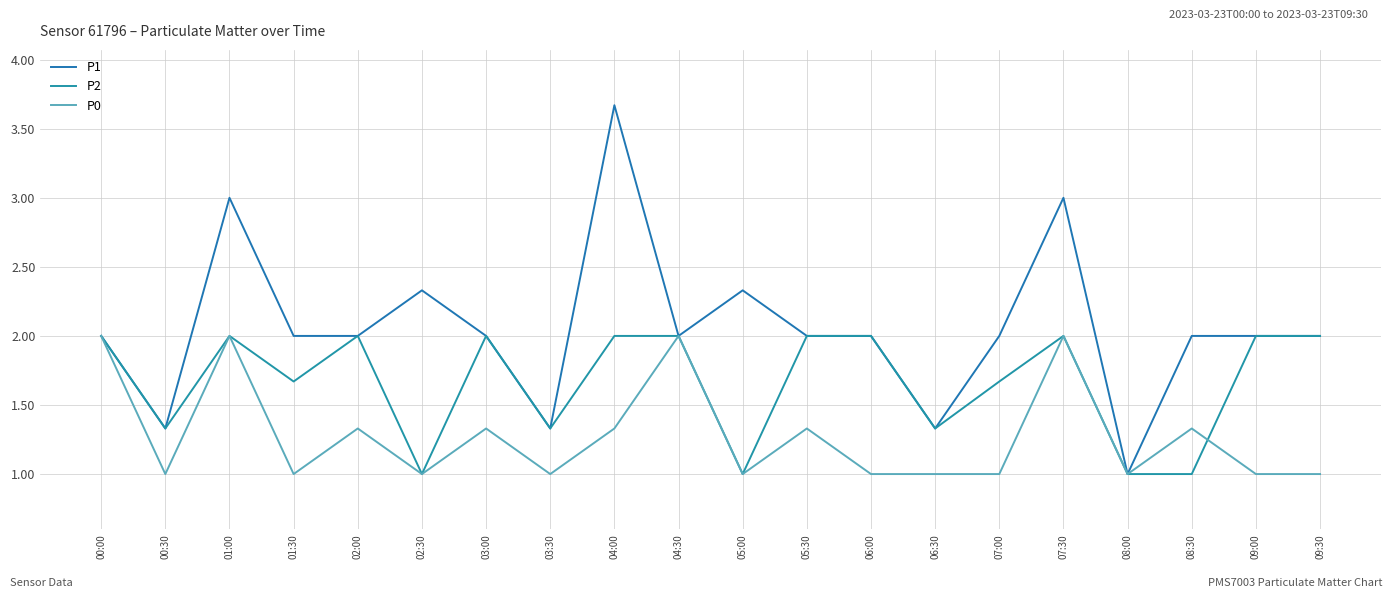

At which label is P1 closest to 2?

00:00